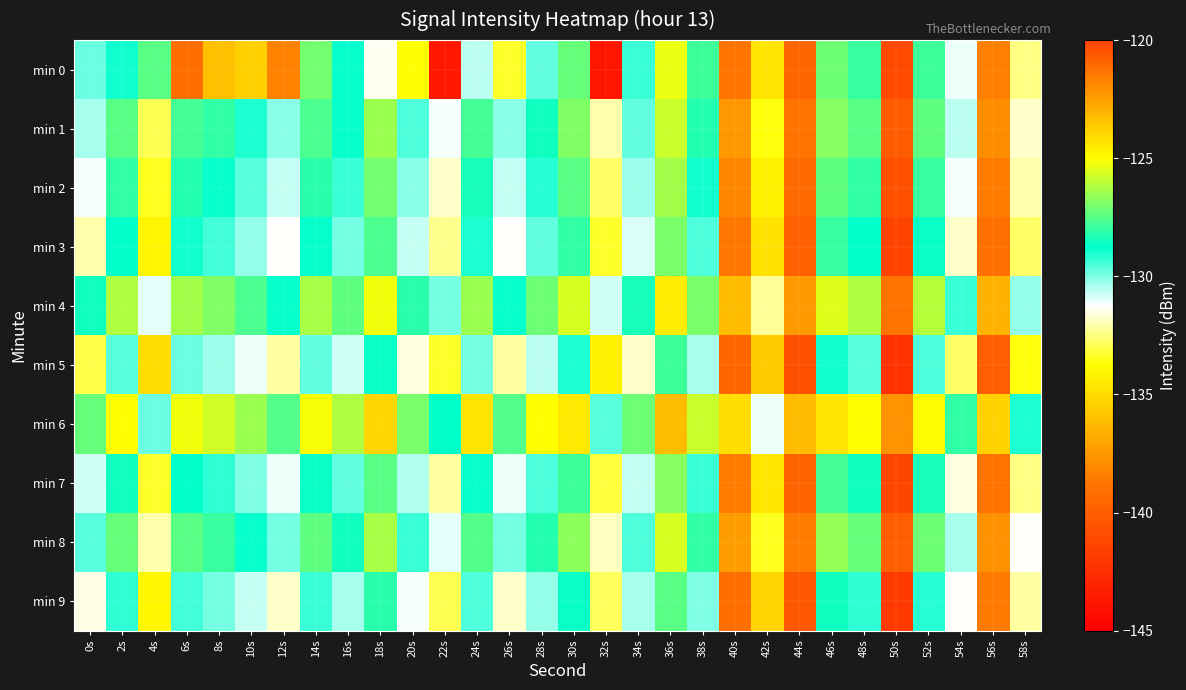

At which category does the chart reach its peak across all series?

12s